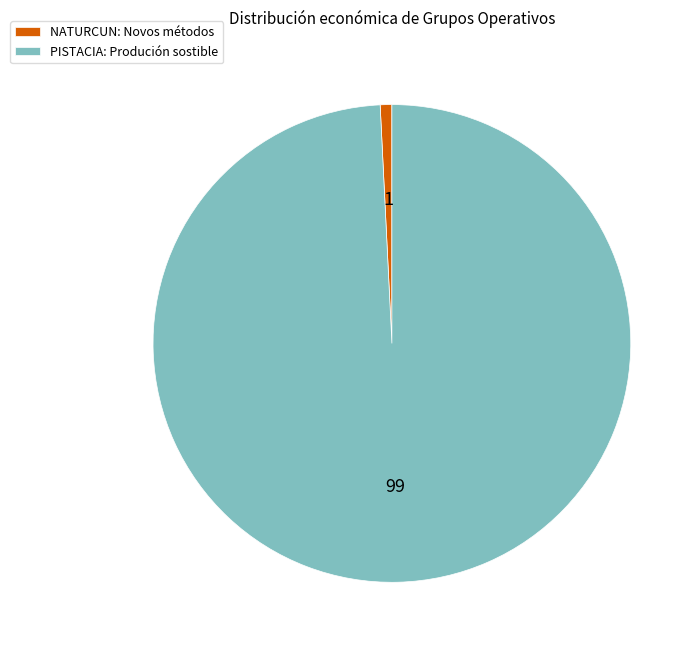

Which slice represents more than half of the pie?

PISTACIA: Produción sostible